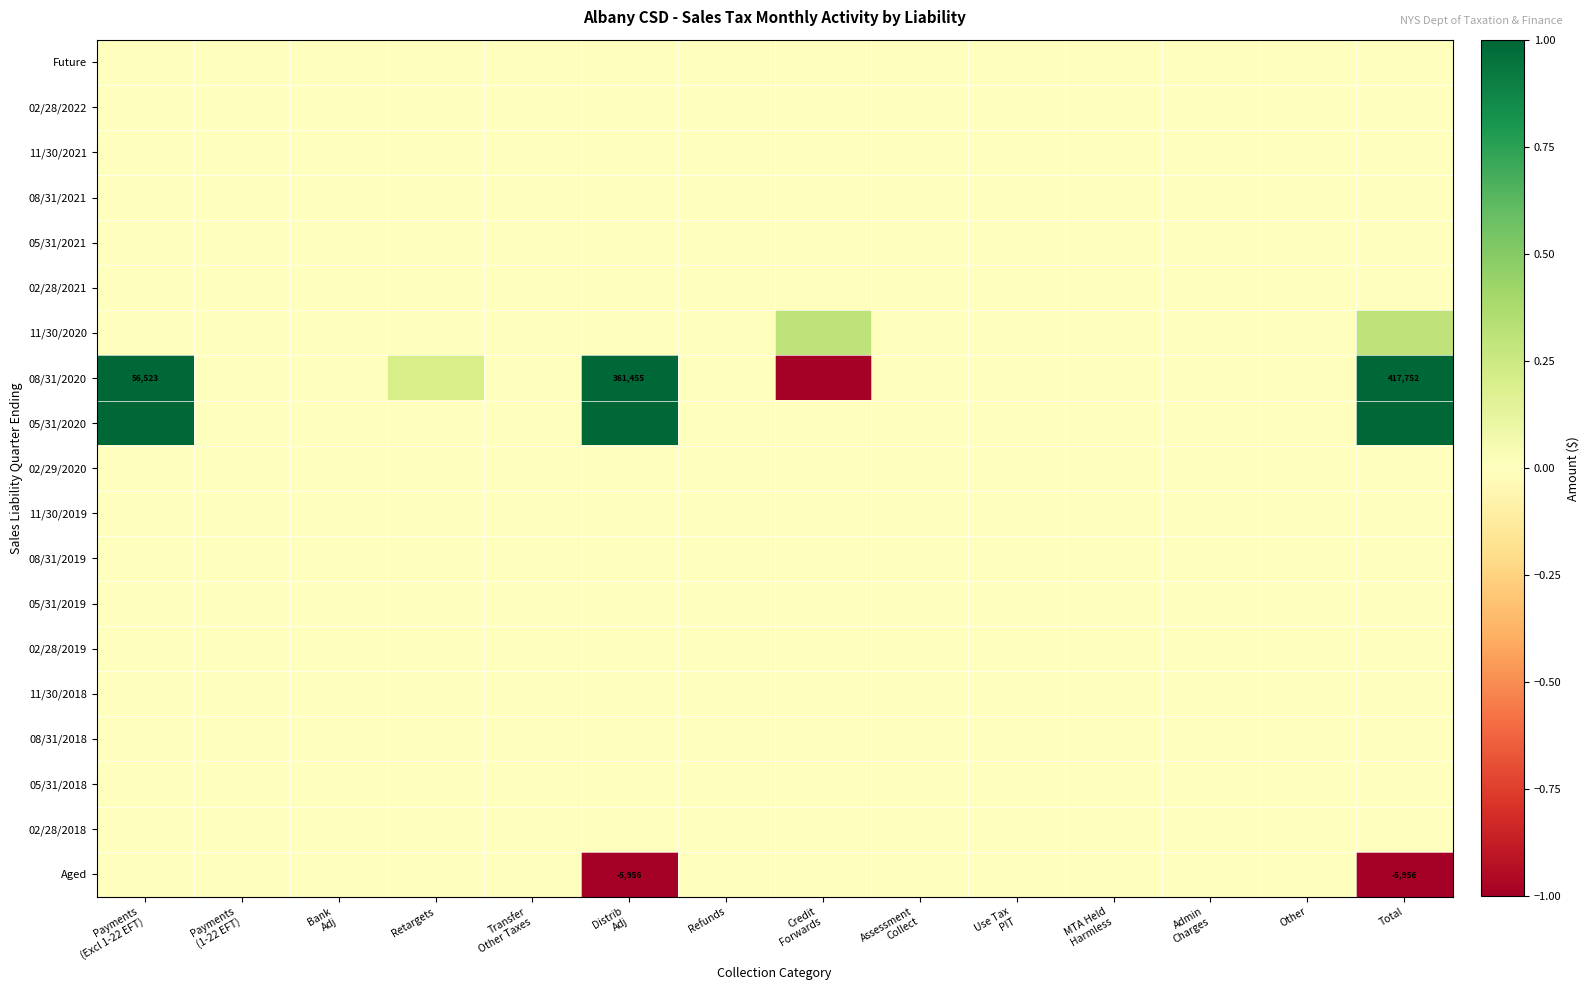

Where is 08/31/2018 nearest to the value 0?

Payments (Excl 1-22 EFT)